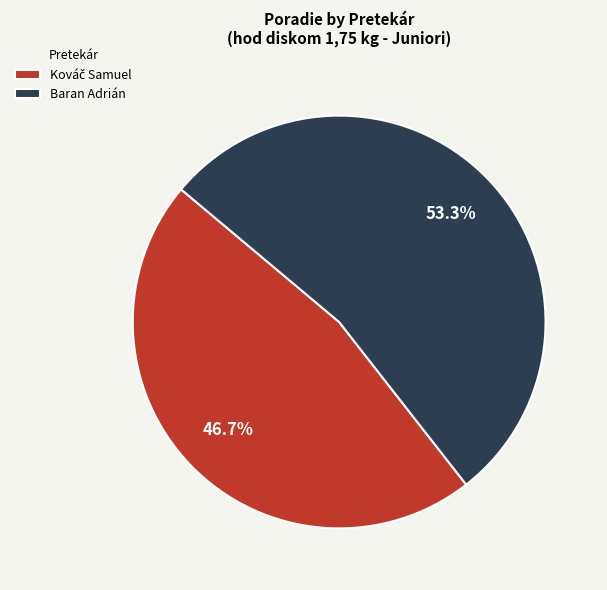

Is Baran Adrián the majority of the pie?

Yes